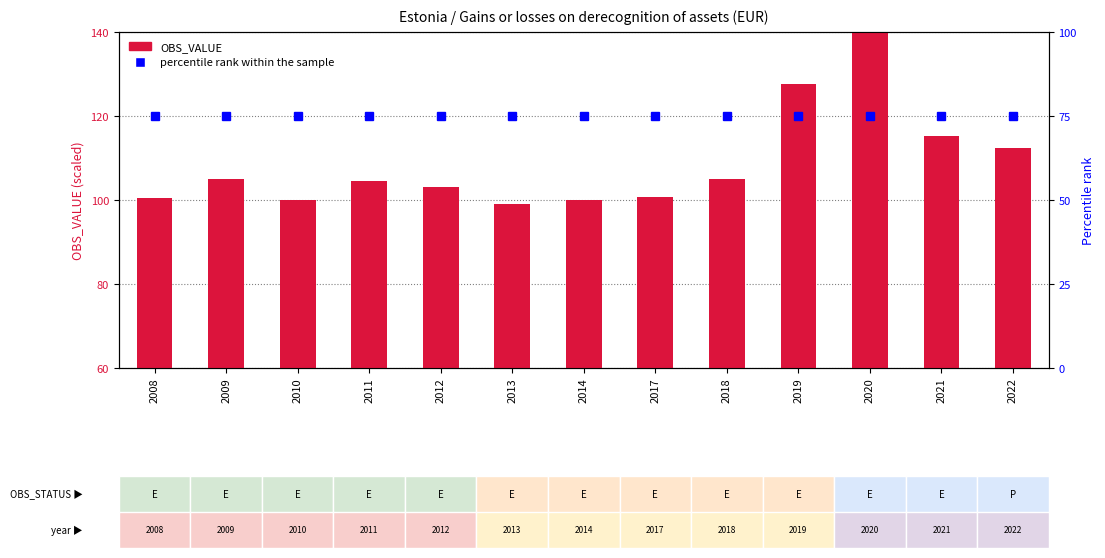

At how many categories does at least one series exceed 127?

2